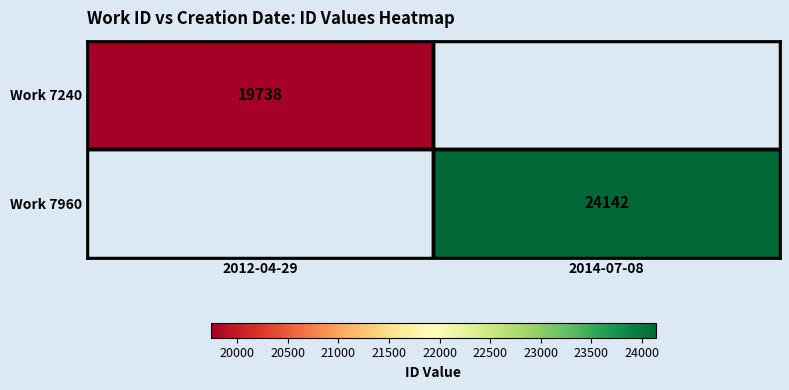

Which label corresponds to the smallest value in the chart?

2012-04-29